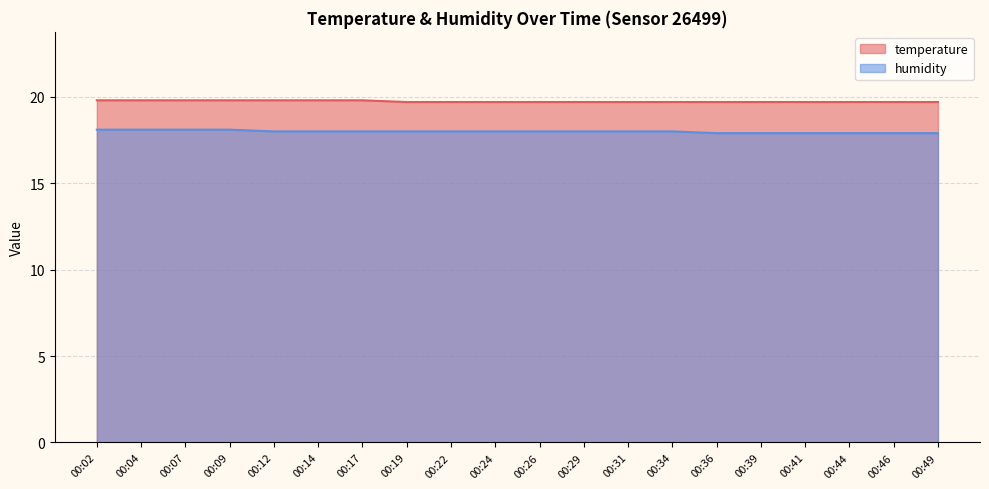

Count the number of categories in the chart.

20